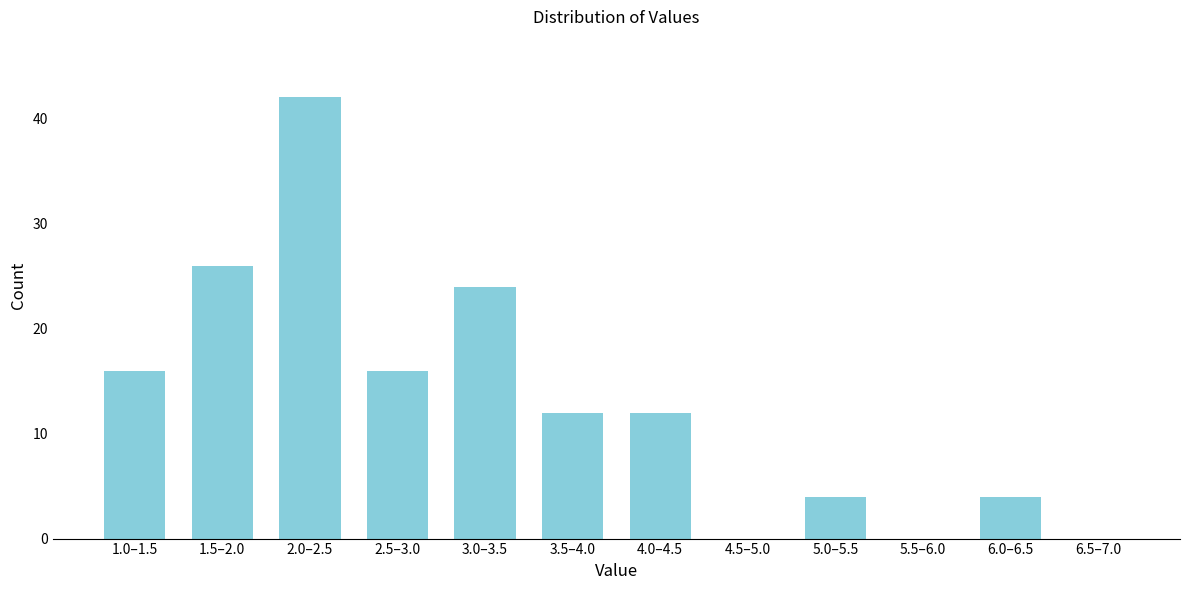

Reading right to left, what are all the values shown in this chart?

6.5–7.0=0	6.0–6.5=4	5.5–6.0=0	5.0–5.5=4	4.5–5.0=0	4.0–4.5=12	3.5–4.0=12	3.0–3.5=24	2.5–3.0=16	2.0–2.5=42	1.5–2.0=26	1.0–1.5=16